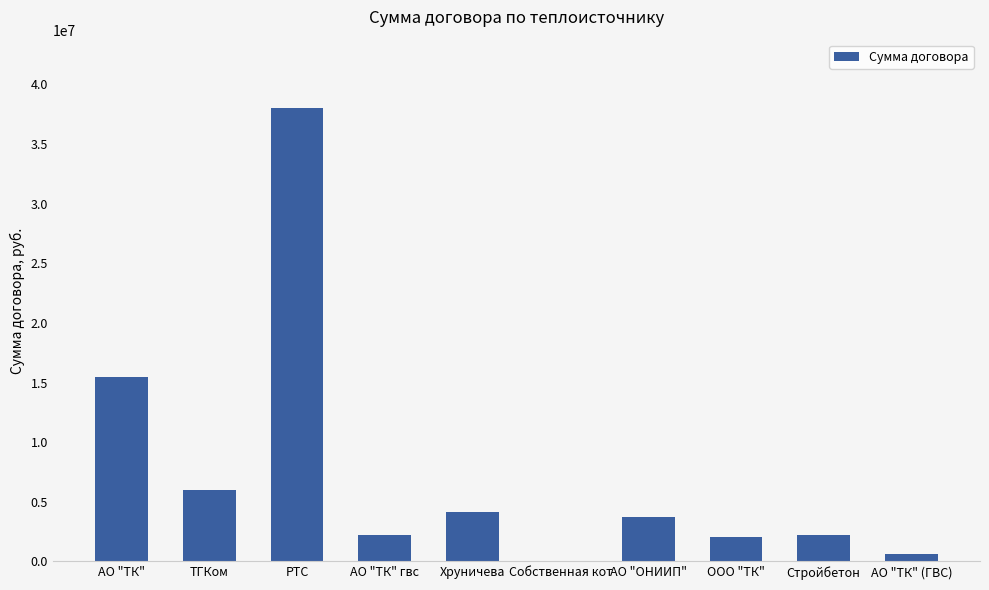

How many values are above zero?

9